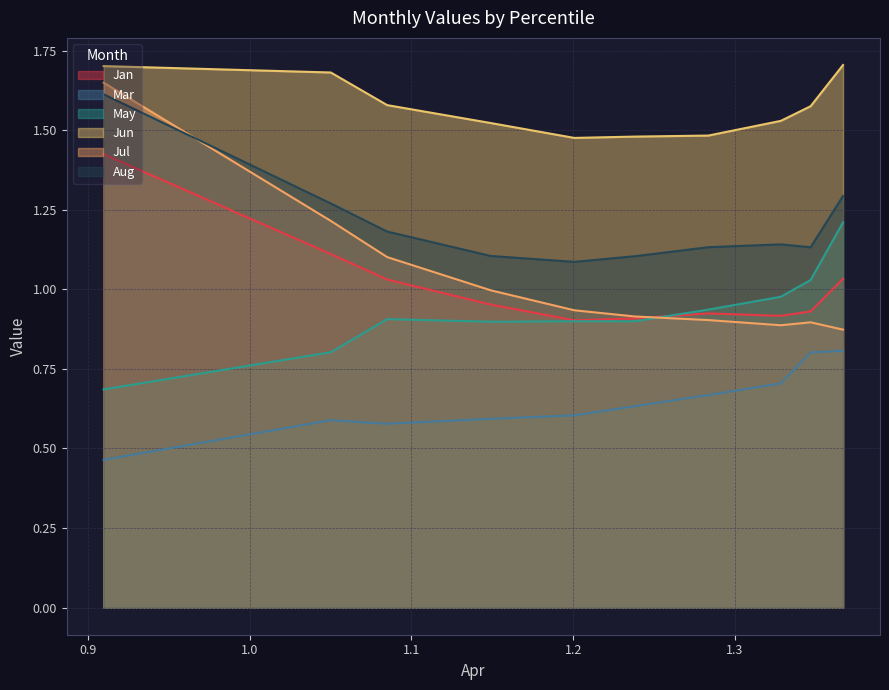

What is the spread (max minus min) of values at pct85?

0.8